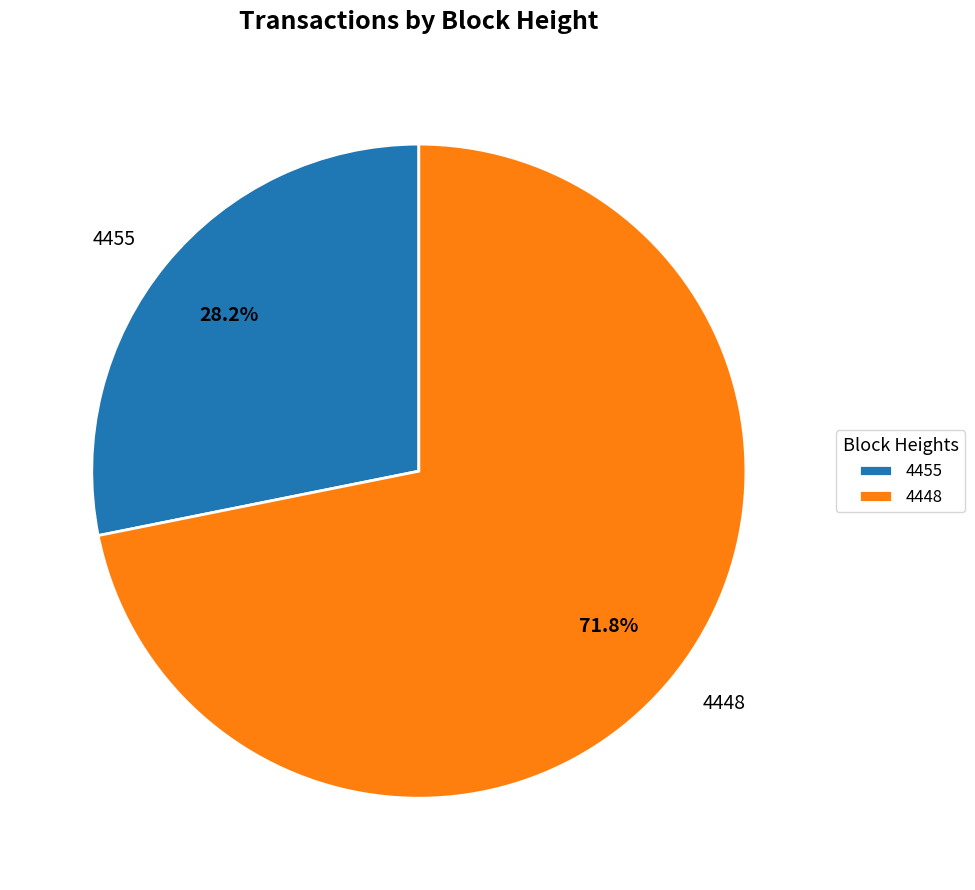

To the nearest percent, what portion does 4448 represent?

72%